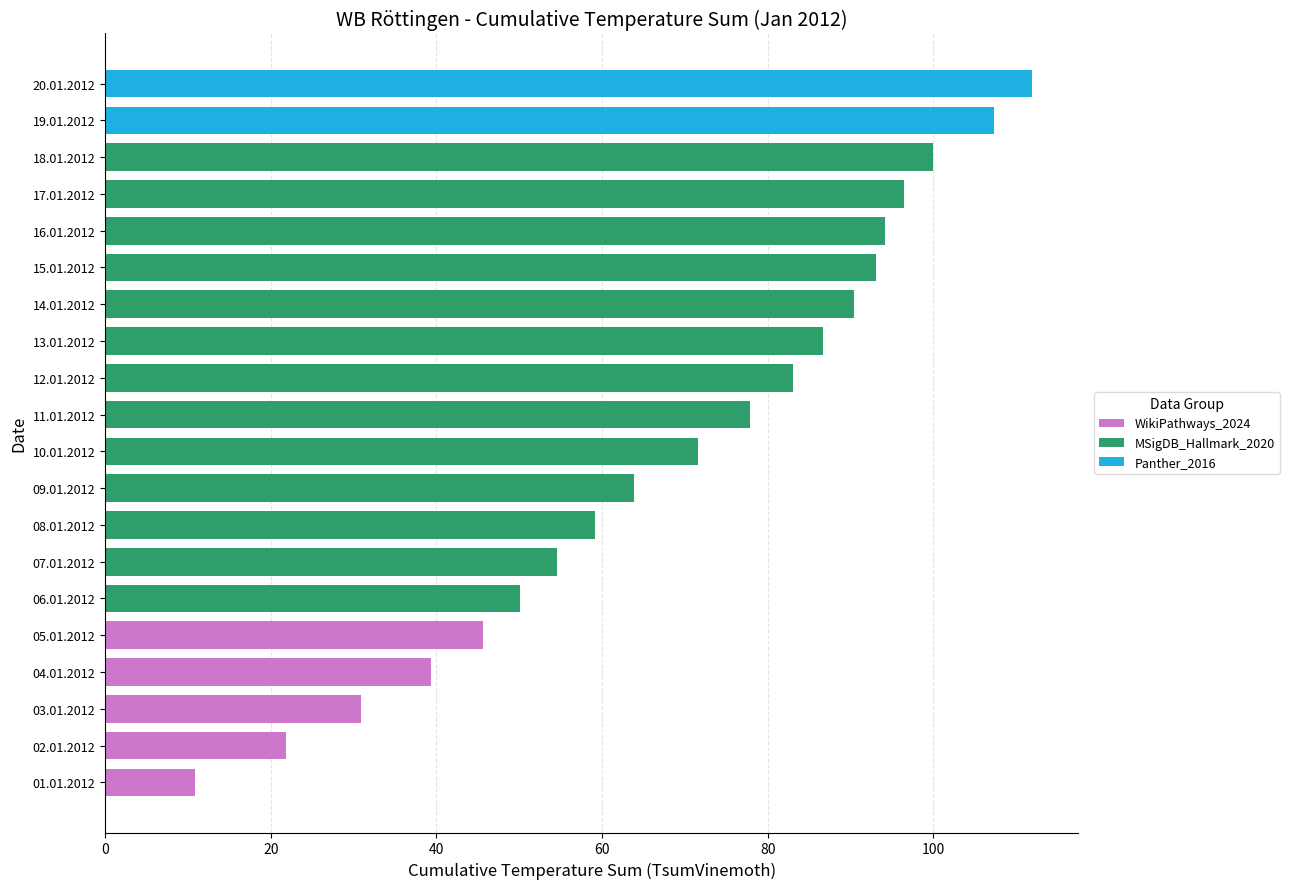

At how many categories does at least one series exceed 43?

16